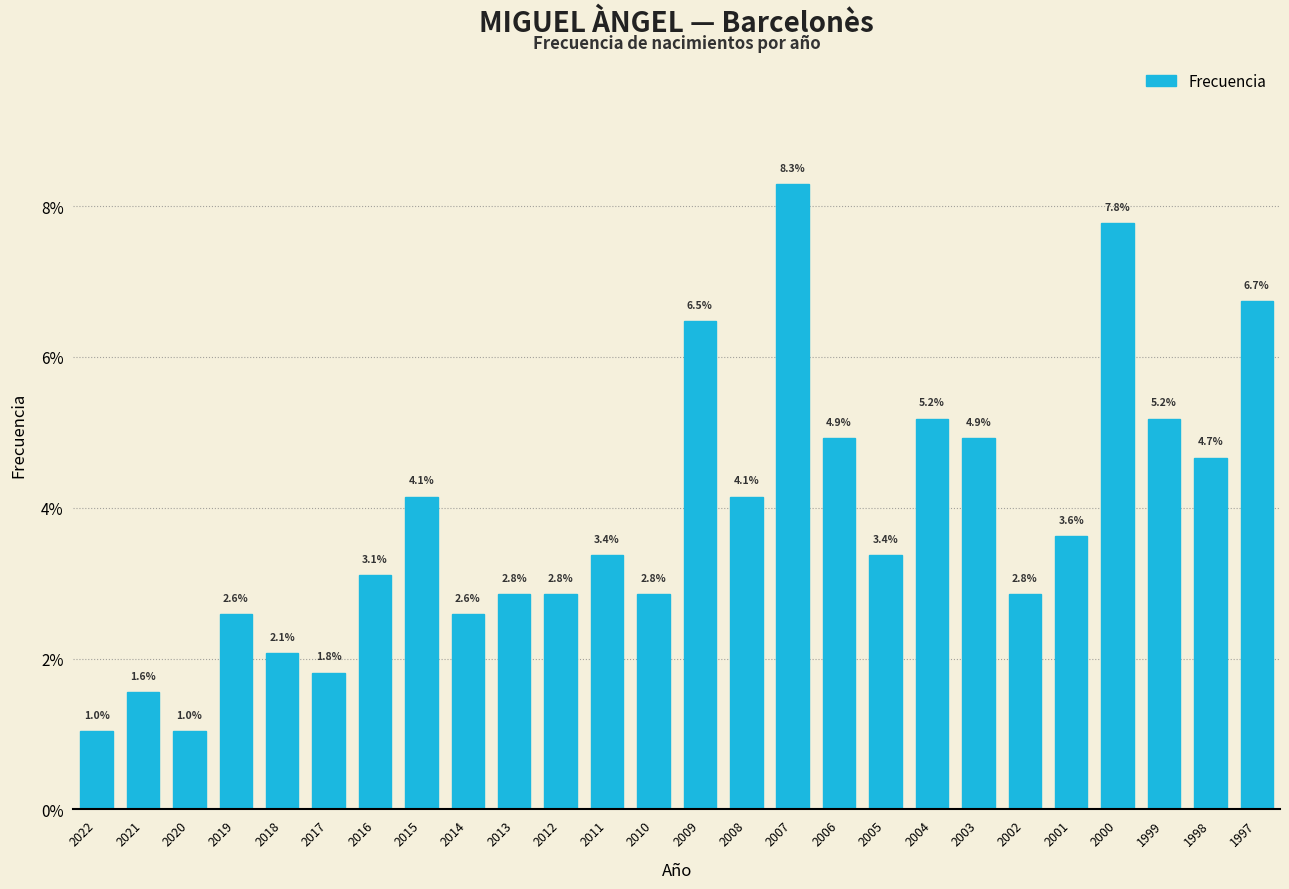

Reading right to left, what are all the values shown in this chart?

6.7	4.7	5.2	7.8	3.6	2.8	4.9	5.2	3.4	4.9	8.3	4.1	6.5	2.8	3.4	2.8	2.8	2.6	4.1	3.1	1.8	2.1	2.6	1.0	1.6	1.0